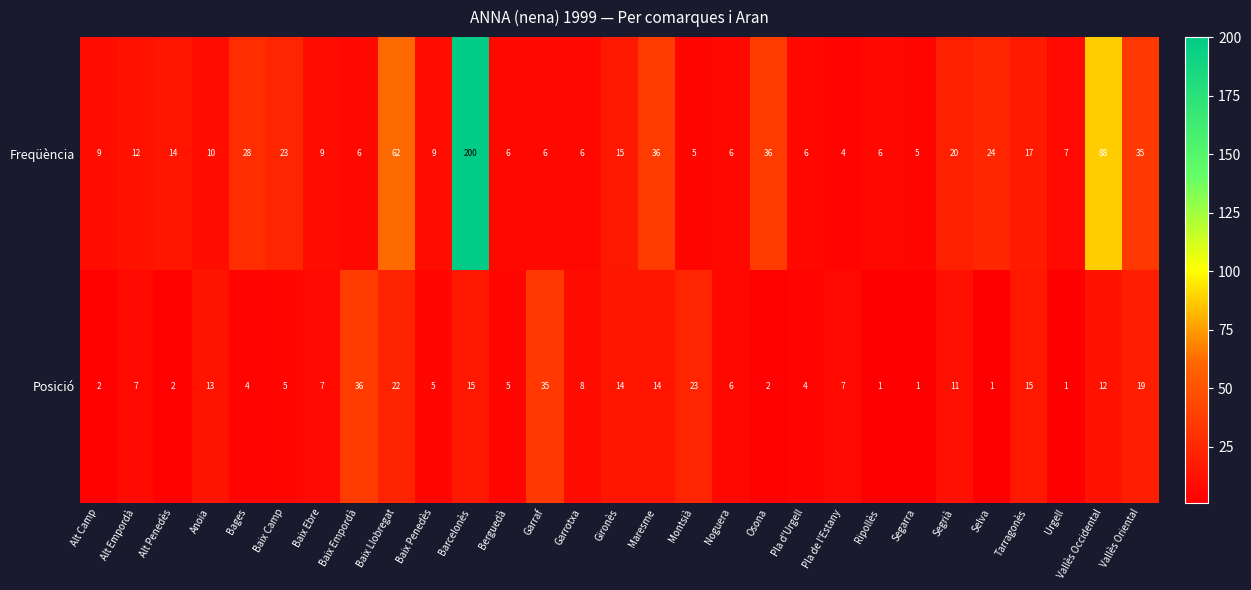

What is the spread (max minus min) of values at Segarra?

4